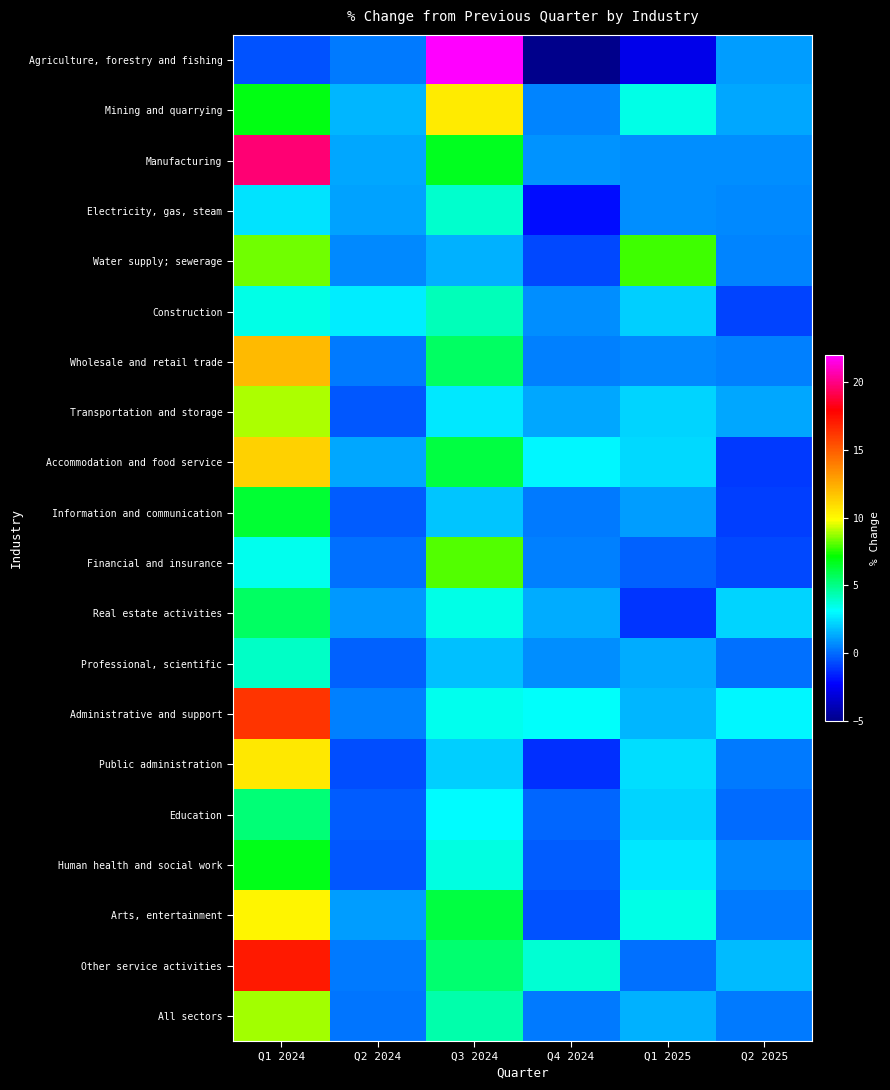

Reading right to left, what are all the values shown in this chart?

Agriculture, forestry and fishing: Q2 2025=1.1	Q1 2025=-2.7	Q4 2024=-4.9	Q3 2024=21.9	Q2 2024=0.3	Q1 2024=-0.5
Mining and quarrying: Q2 2025=1.3	Q1 2025=3.5	Q4 2024=0.5	Q3 2024=10.5	Q2 2024=1.6	Q1 2024=6.9
Manufacturing: Q2 2025=0.8	Q1 2025=0.8	Q4 2024=0.9	Q3 2024=6.7	Q2 2024=1.3	Q1 2024=19.7
Electricity, gas, steam: Q2 2025=0.6	Q1 2025=0.8	Q4 2024=-2.0	Q3 2024=3.9	Q2 2024=1.2	Q1 2024=2.5
Water supply; sewerage: Q2 2025=0.5	Q1 2025=7.8	Q4 2024=-0.7	Q3 2024=1.5	Q2 2024=0.6	Q1 2024=8.3
Construction: Q2 2025=-0.8	Q1 2025=2.1	Q4 2024=0.8	Q3 2024=4.2	Q2 2024=2.7	Q1 2024=3.5
Wholesale and retail trade: Q2 2025=0.4	Q1 2025=0.6	Q4 2024=0.4	Q3 2024=5.6	Q2 2024=0.3	Q1 2024=12.0
Transportation and storage: Q2 2025=1.3	Q1 2025=2.2	Q4 2024=1.3	Q3 2024=2.6	Q2 2024=-0.4	Q1 2024=9.0
Accommodation and food service: Q2 2025=-1.0	Q1 2025=2.3	Q4 2024=3.0	Q3 2024=6.1	Q2 2024=1.3	Q1 2024=11.3
Information and communication: Q2 2025=-0.9	Q1 2025=1.1	Q4 2024=0.3	Q3 2024=1.9	Q2 2024=-0.3	Q1 2024=6.3
Financial and insurance: Q2 2025=-0.7	Q1 2025=-0.2	Q4 2024=0.4	Q3 2024=8.0	Q2 2024=0.1	Q1 2024=3.4
Real estate activities: Q2 2025=2.2	Q1 2025=-1.2	Q4 2024=1.4	Q3 2024=3.5	Q2 2024=1.0	Q1 2024=5.6
Professional, scientific: Q2 2025=0.1	Q1 2025=1.4	Q4 2024=0.7	Q3 2024=1.8	Q2 2024=-0.2	Q1 2024=4.0
Administrative and support: Q2 2025=3.0	Q1 2025=1.6	Q4 2024=3.2	Q3 2024=3.4	Q2 2024=0.4	Q1 2024=16.3
Public administration: Q2 2025=0.3	Q1 2025=2.4	Q4 2024=-1.3	Q3 2024=2.1	Q2 2024=-0.6	Q1 2024=10.6
Education: Q2 2025=0.0	Q1 2025=2.2	Q4 2024=-0.1	Q3 2024=3.1	Q2 2024=-0.3	Q1 2024=5.3
Human health and social work: Q2 2025=0.6	Q1 2025=2.6	Q4 2024=-0.3	Q3 2024=3.6	Q2 2024=-0.4	Q1 2024=6.8
Arts, entertainment: Q2 2025=0.3	Q1 2025=3.5	Q4 2024=-0.5	Q3 2024=6.1	Q2 2024=1.1	Q1 2024=10.1
Other service activities: Q2 2025=1.7	Q1 2025=0.1	Q4 2024=3.8	Q3 2024=5.4	Q2 2024=0.3	Q1 2024=17.1
All sectors: Q2 2025=0.3	Q1 2025=1.5	Q4 2024=0.3	Q3 2024=4.4	Q2 2024=0.2	Q1 2024=8.9